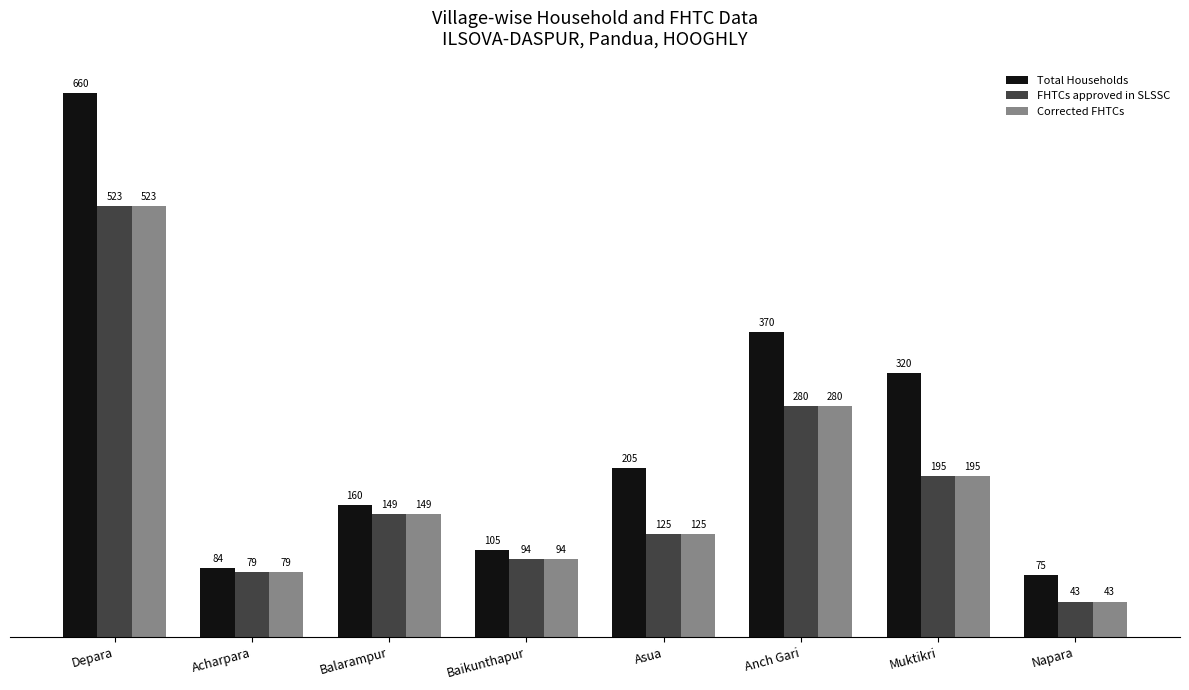

Reading left to right, transcribe all the data shown in this chart.

Total Households: 660	84	160	105	205	370	320	75
FHTCs approved in SLSSC: 523	79	149	94	125	280	195	43
Corrected FHTCs: 523	79	149	94	125	280	195	43